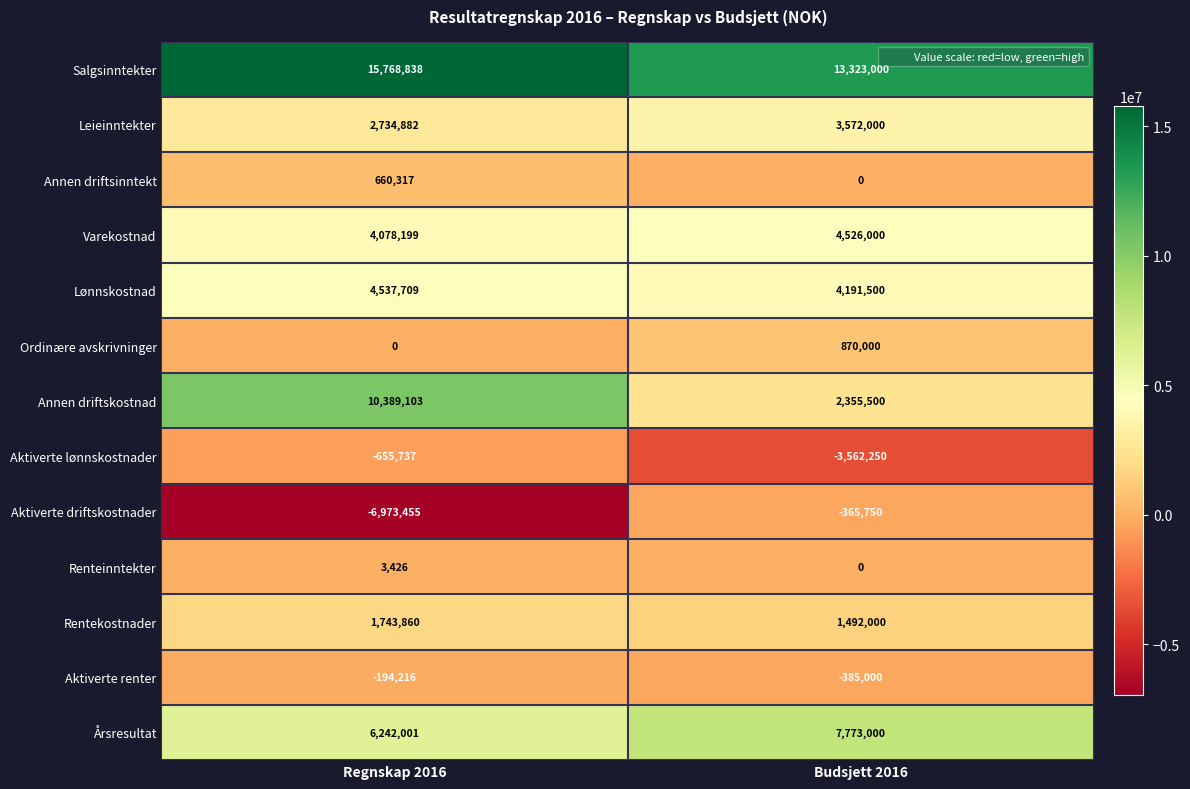

List the series in order of their peak value, highest first.

Salgsinntekter, Annen driftskostnad, Årsresultat, Lønnskostnad, Varekostnad, Leieinntekter, Rentekostnader, Ordinære avskrivninger, Annen driftsinntekt, Renteinntekter, Aktiverte renter, Aktiverte driftskostnader, Aktiverte lønnskostnader